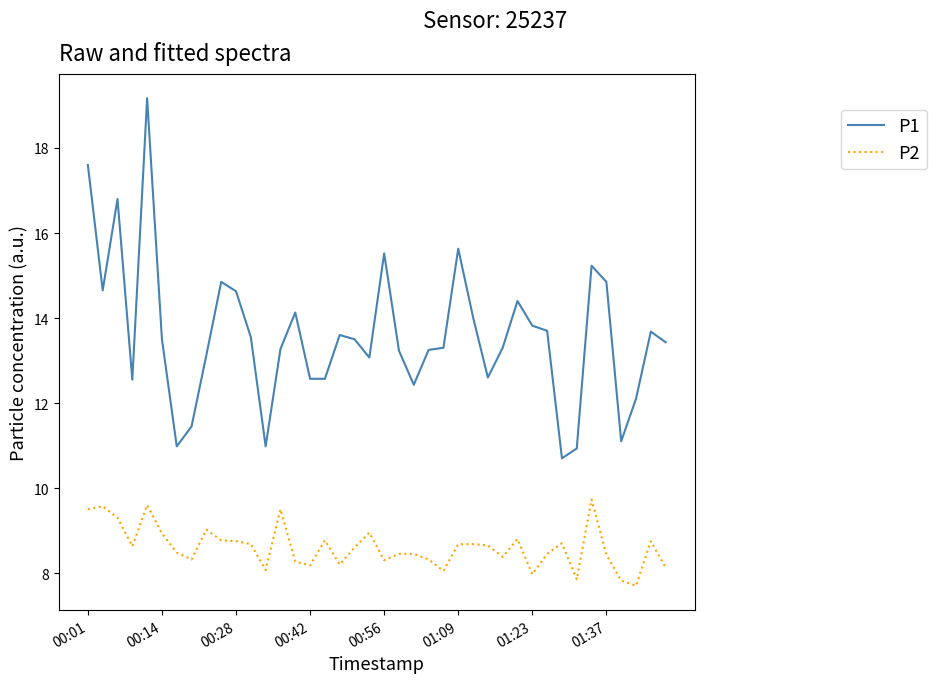

True or false: P2 and P1 intersect in this chart.

False